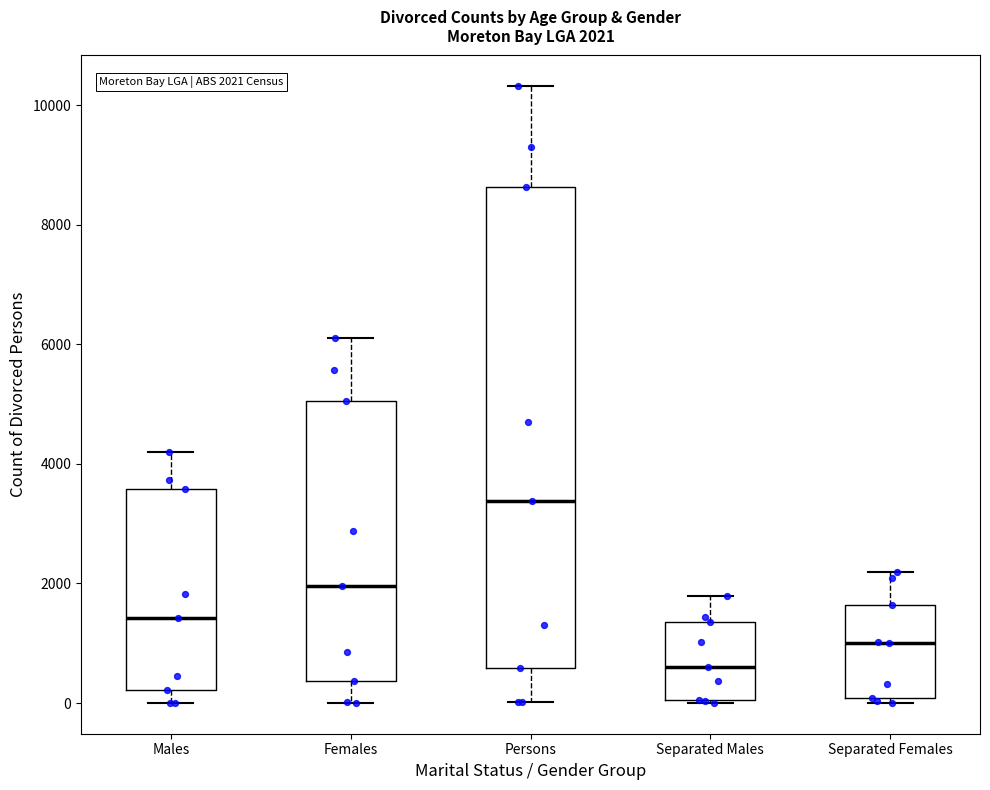

Which box's median line is the highest?

Persons